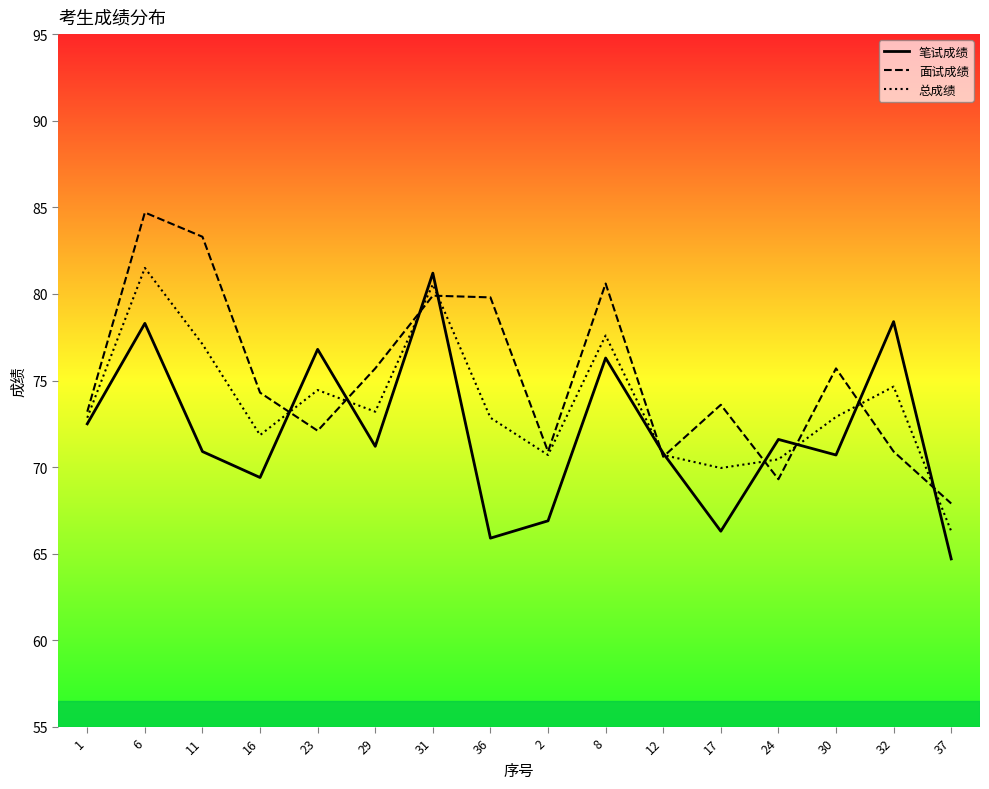

At which label does 总成绩 reach its peak?

6